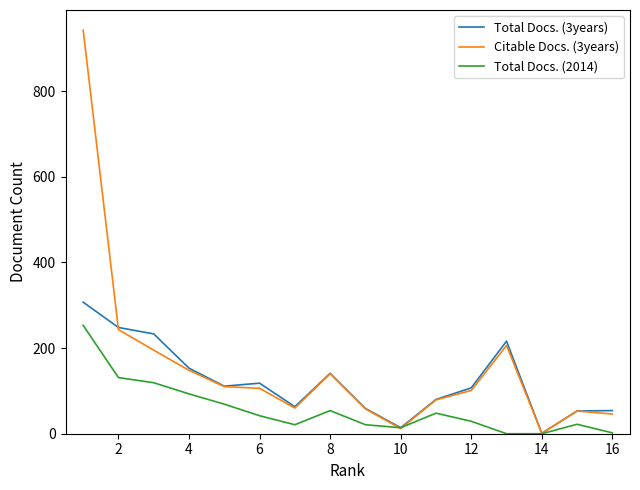

List the series in order of their overall mean, highest first.

Citable Docs. (3years), Total Docs. (3years), Total Docs. (2014)